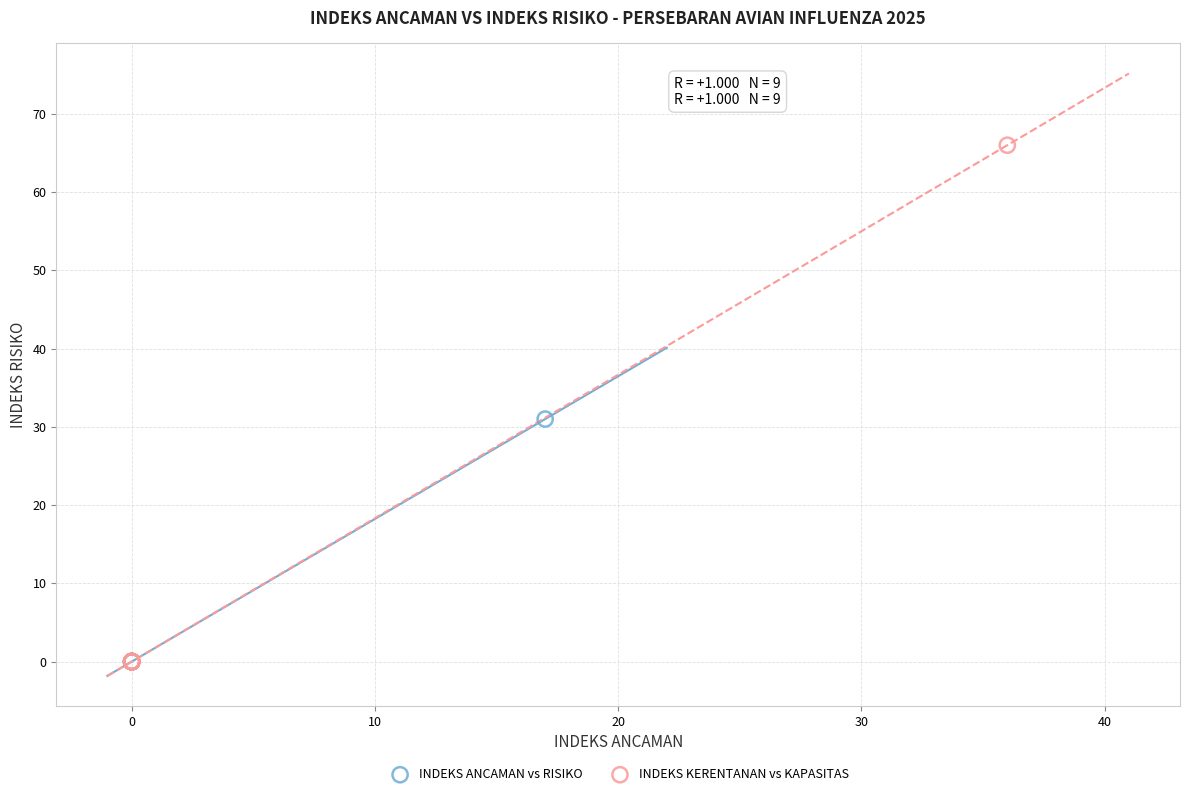

Which series has the widest spread of Y values?

INDEKS KERENTANAN vs KAPASITAS